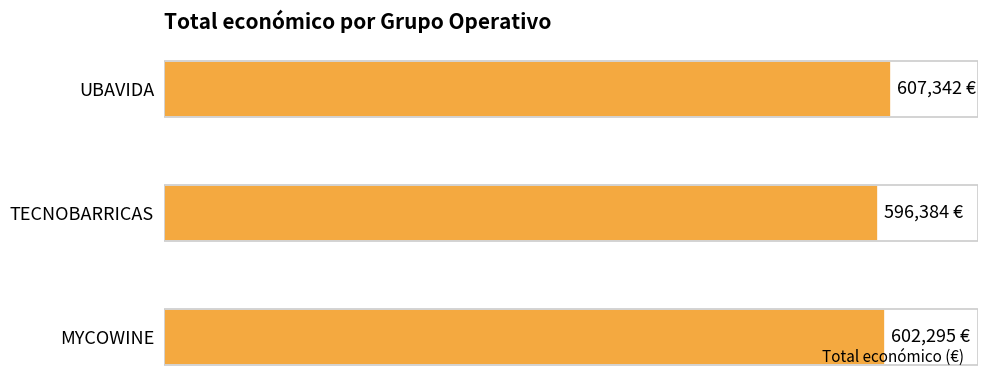

Does the chart contain any negative values?

No